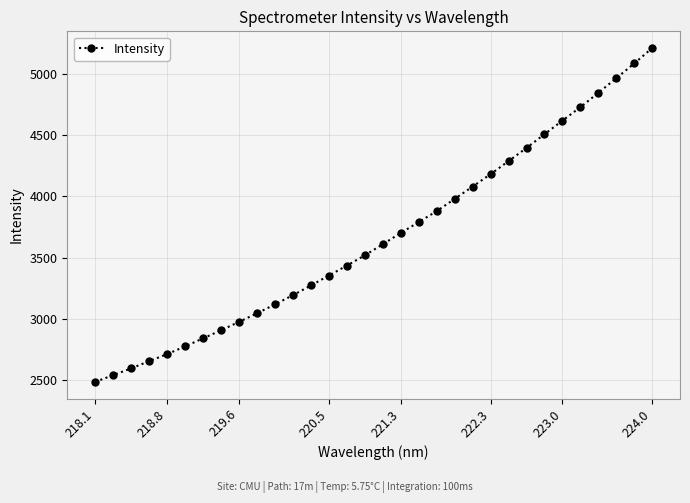

How many series are shown in this chart?

1